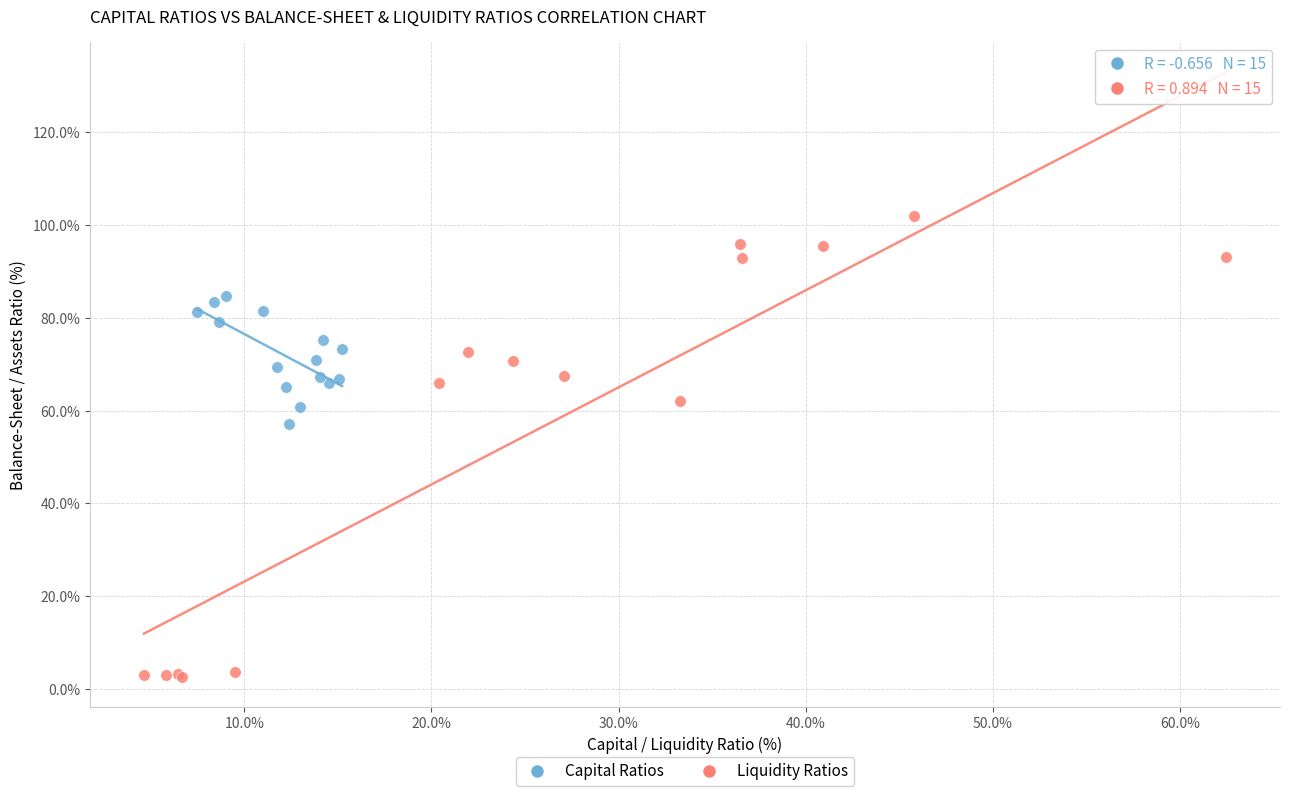

Which series contains the lowest Y value?

Liquidity Ratios